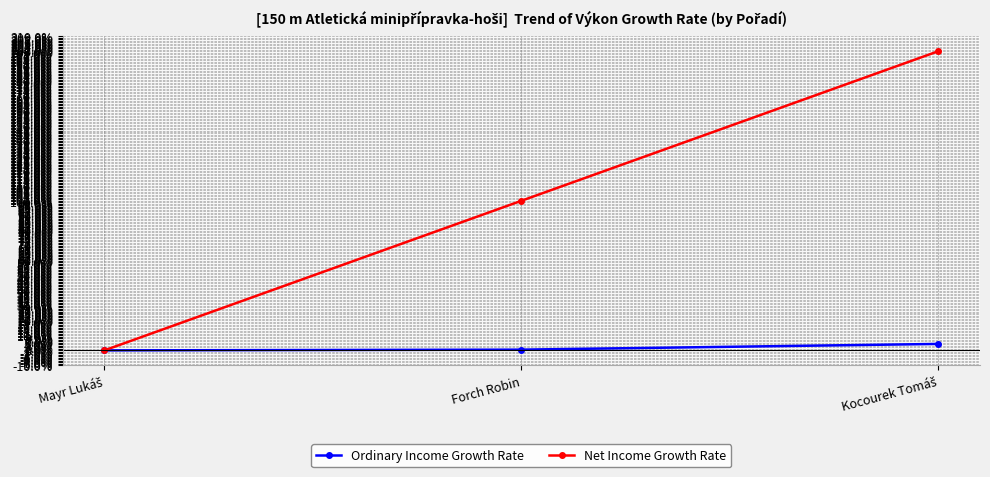

Does the chart display data point markers on the line(s)?

Yes